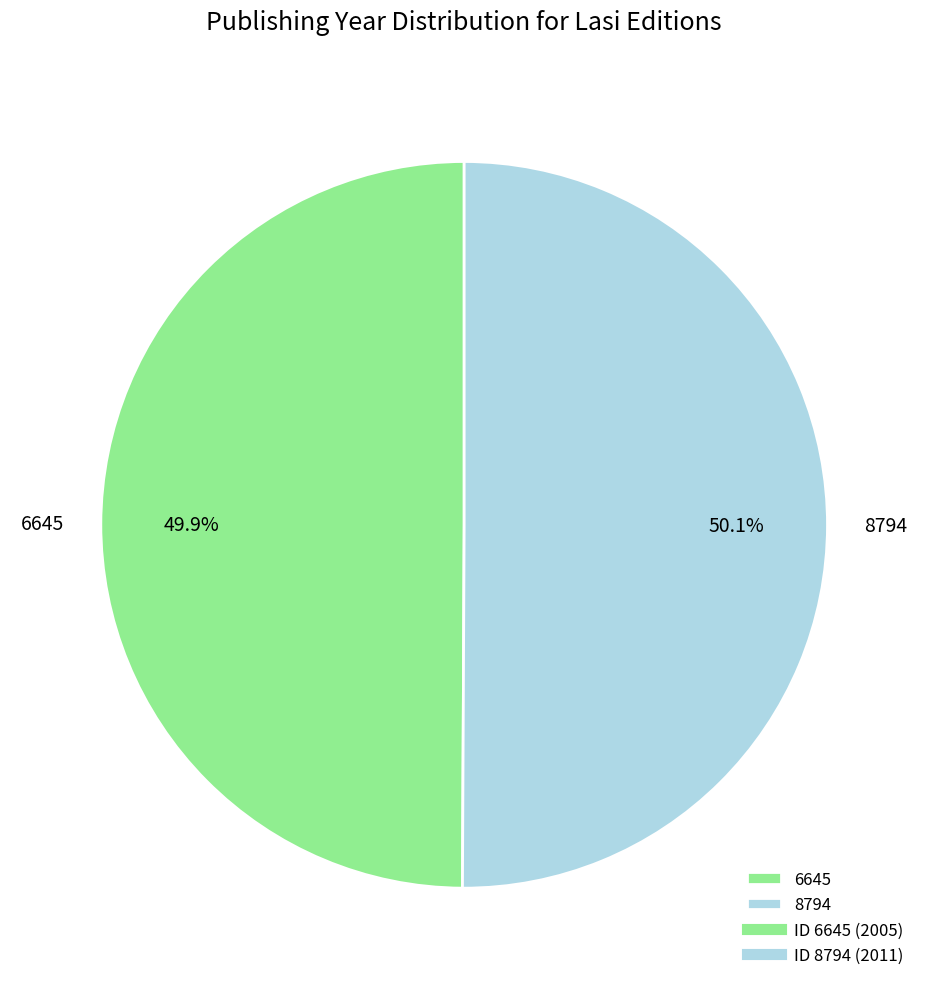

Does any single category account for the majority?

Yes